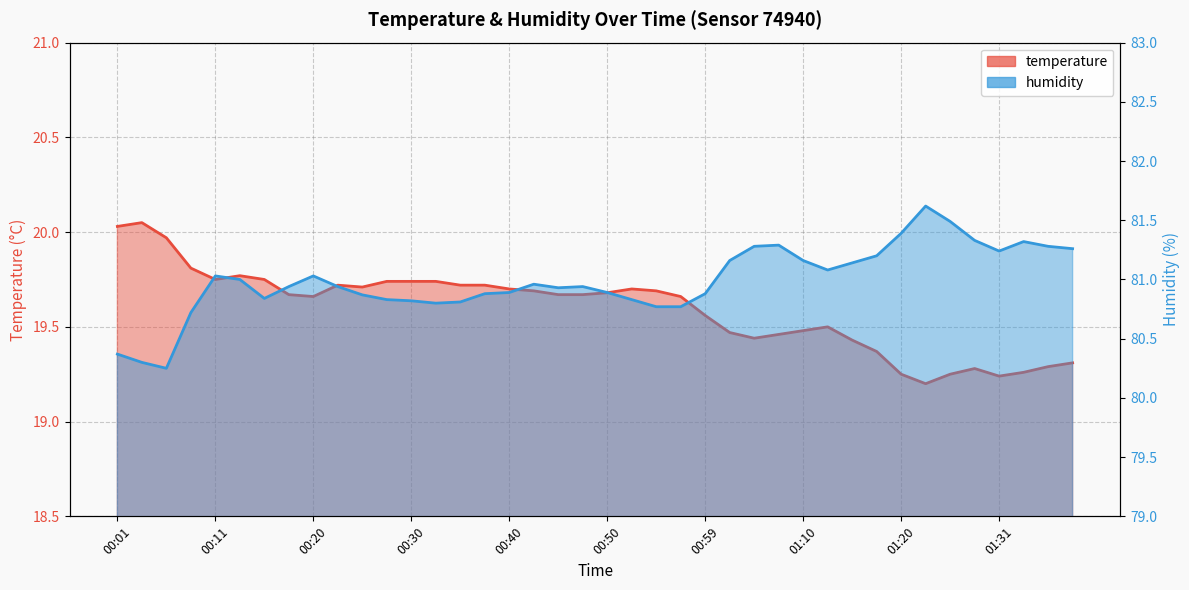

At 01:12, list the series in order from smallest to largest.

temperature, humidity